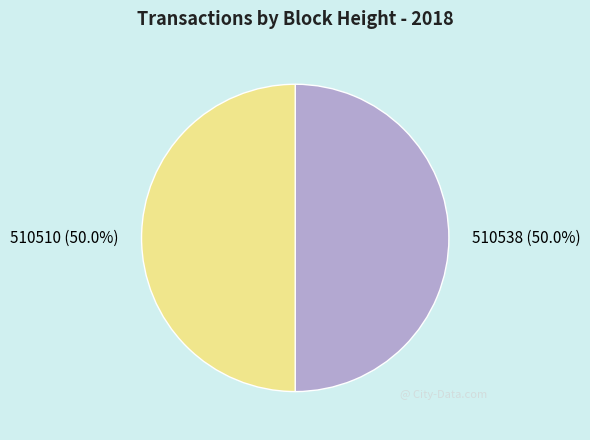

To the nearest percent, what portion does 510538 represent?

50%